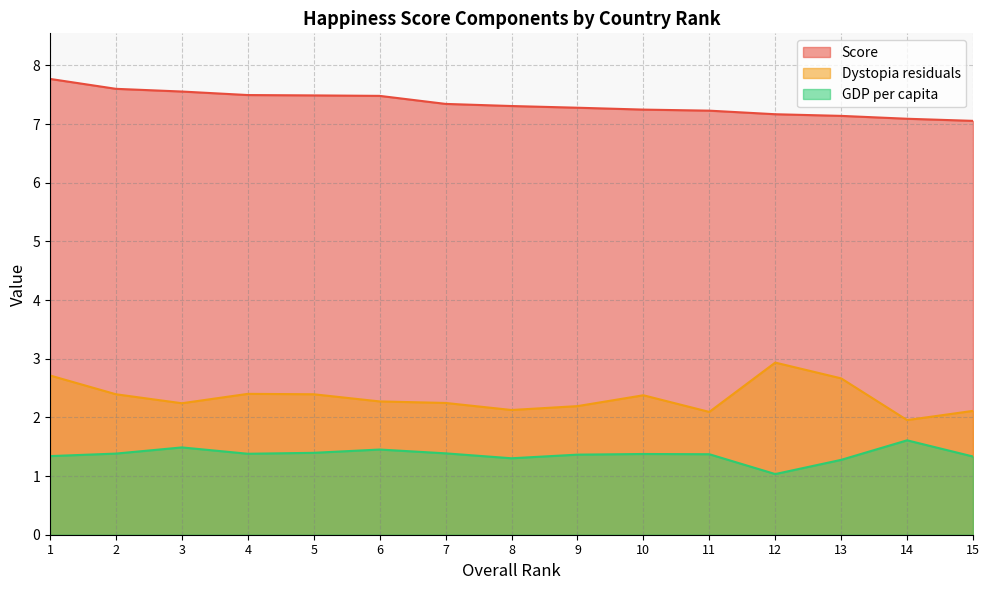

What is the difference between the highest and lowest values at 1?

6.4